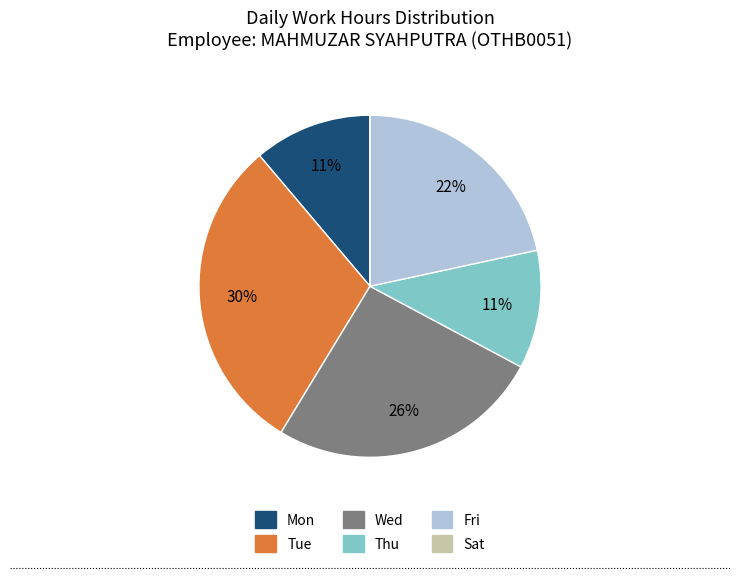

To the nearest percent, what portion does Thu represent?

11%